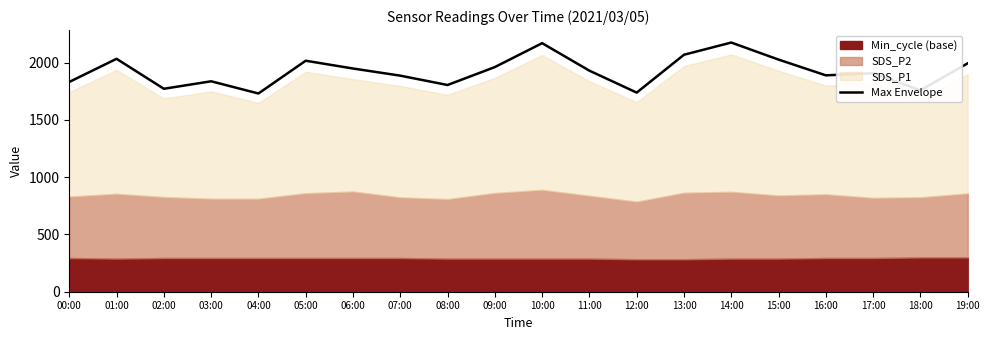

How many lines are shown in the chart?

1